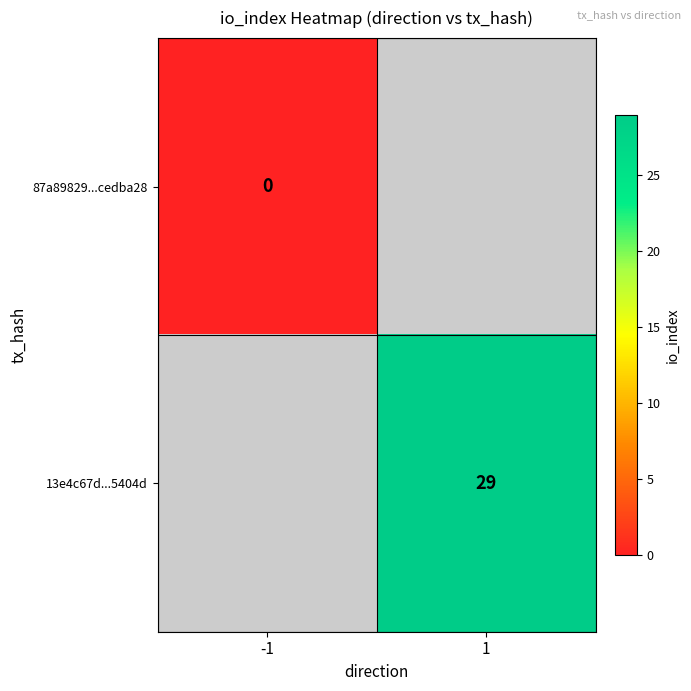

True or false: 13e4c67d...5404d has a value of 29 at 1.

True